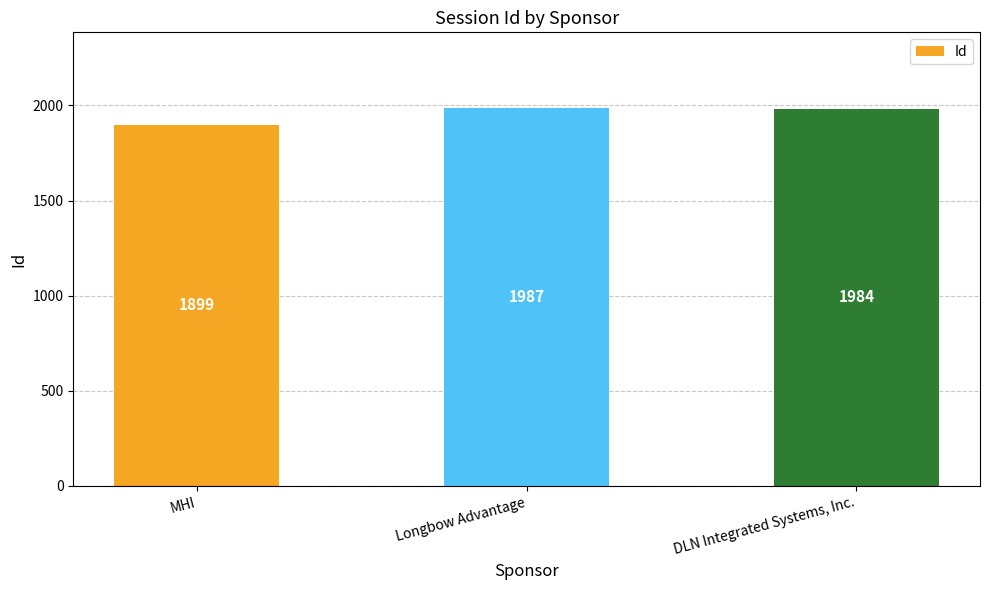

Reading right to left, extract all data points from this chart.

1984	1987	1899